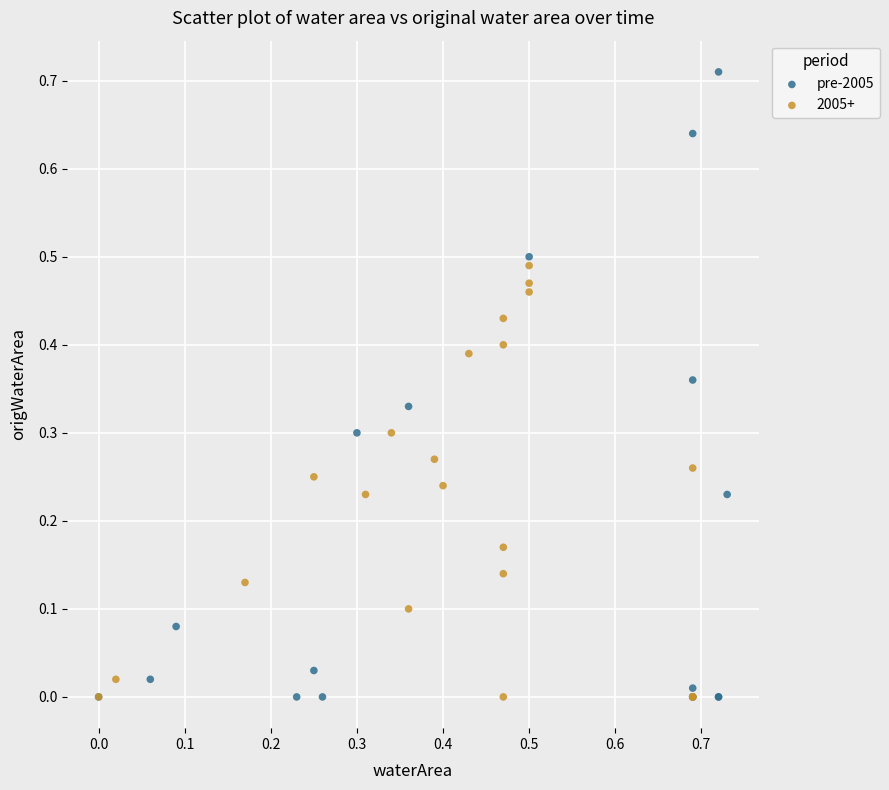

Which series has the widest spread of Y values?

pre-2005